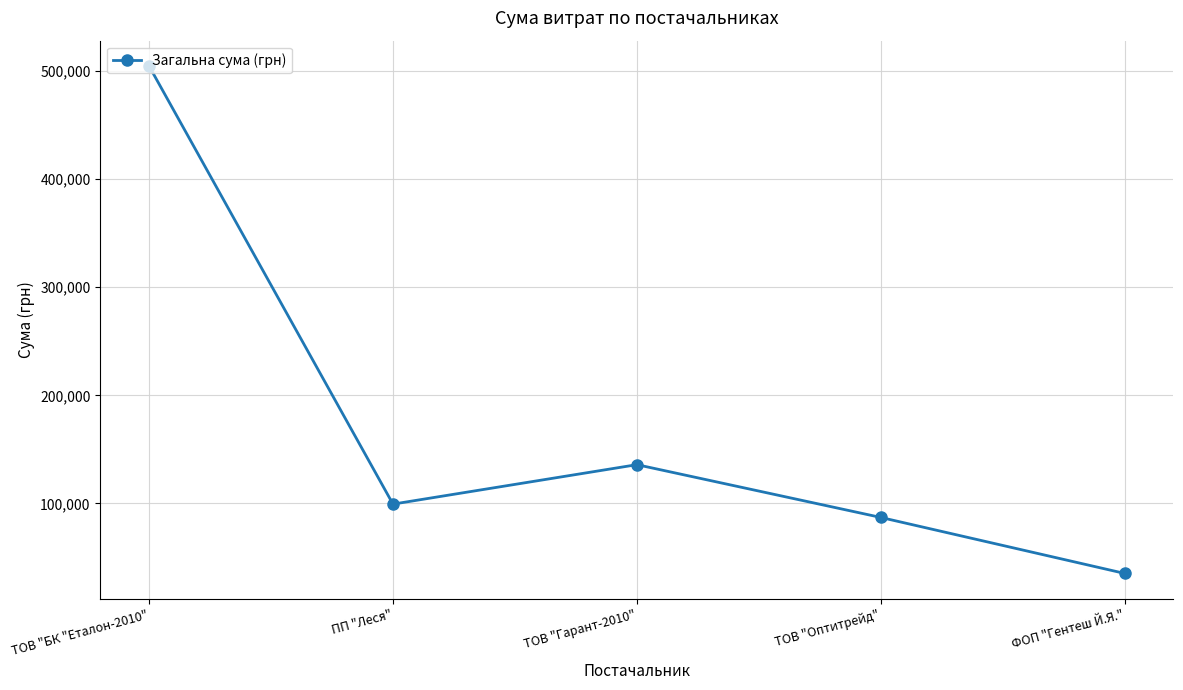

Is it true that the value at ФОП "Гентеш Й.Я." is 35267.9?

True